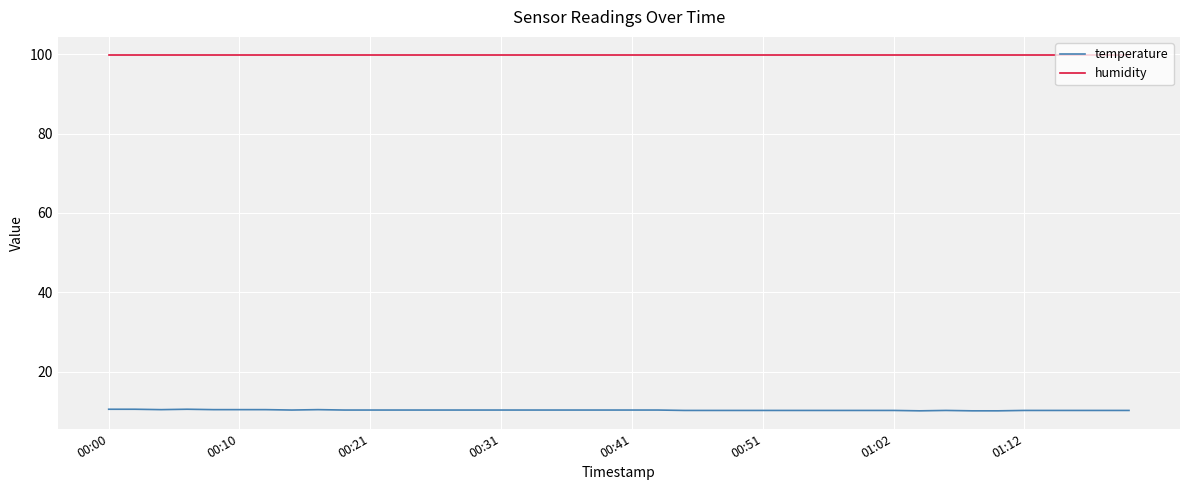

At how many categories does at least one series exceed 44?

40